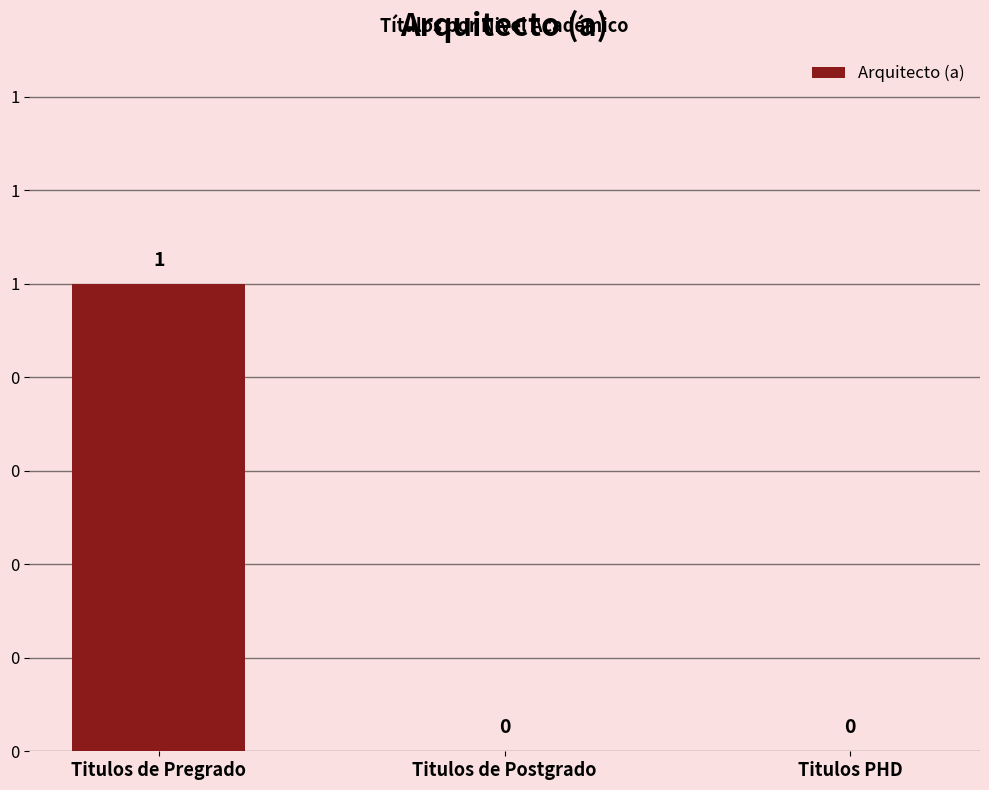

Reading left to right, list all the values displayed in this chart.

1	0	0